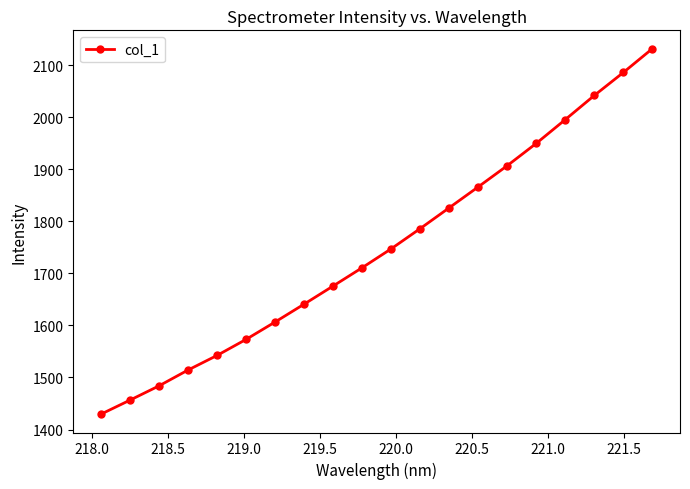

What is the value of the 16th point from the left?

1949.7